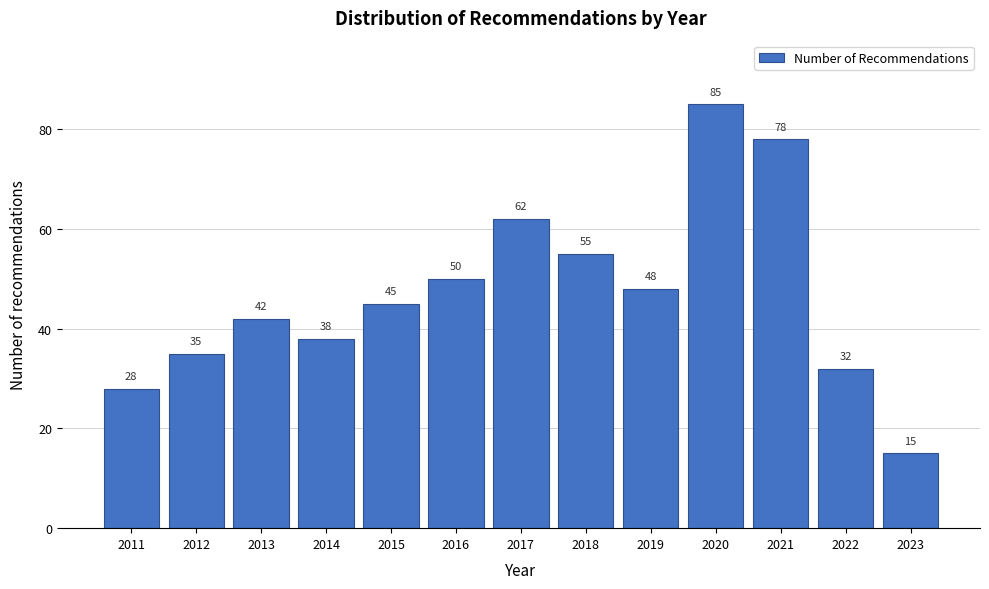

Reading left to right, extract all data points from this chart.

28	35	42	38	45	50	62	55	48	85	78	32	15